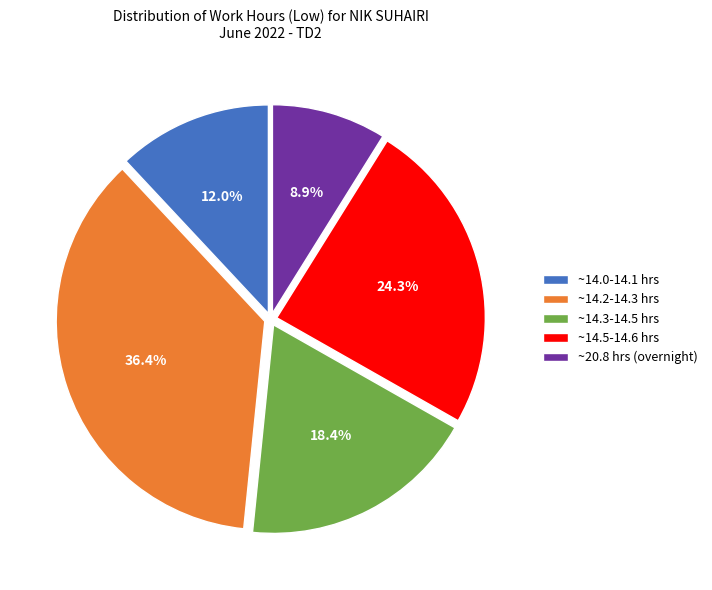

How many segments does this pie chart have?

5